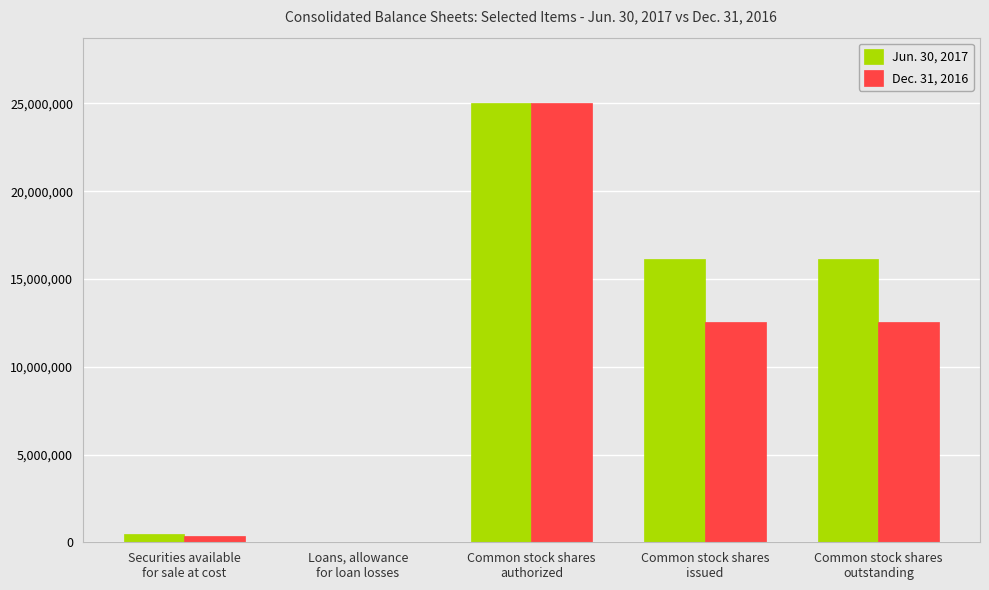

Which series has the largest total across all categories?

Jun. 30, 2017